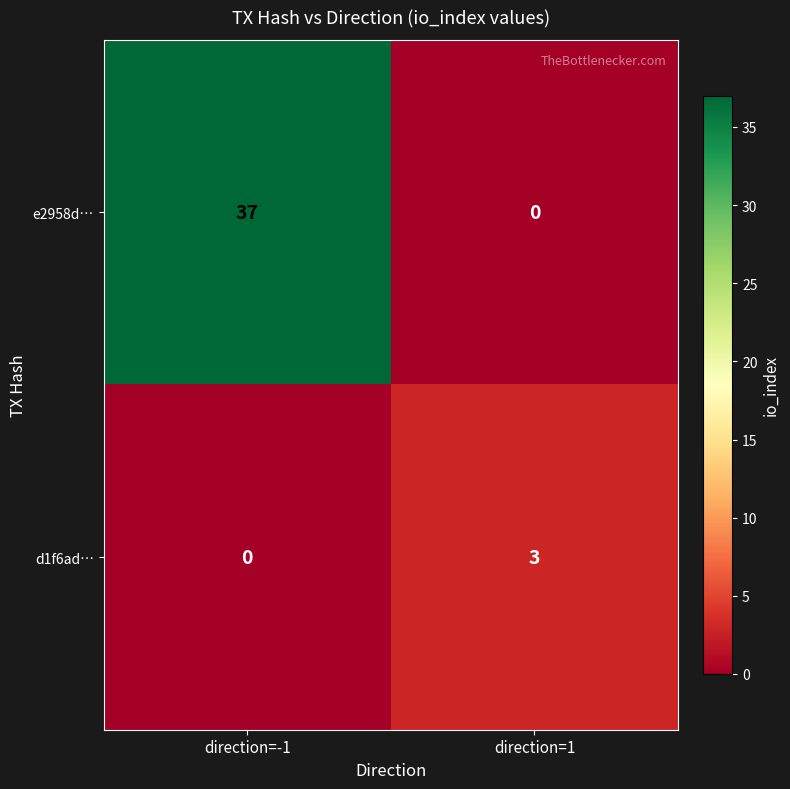

Reading left to right, transcribe all the data shown in this chart.

e2958d…: direction=-1=37	direction=1=0
d1f6ad…: direction=-1=0	direction=1=3